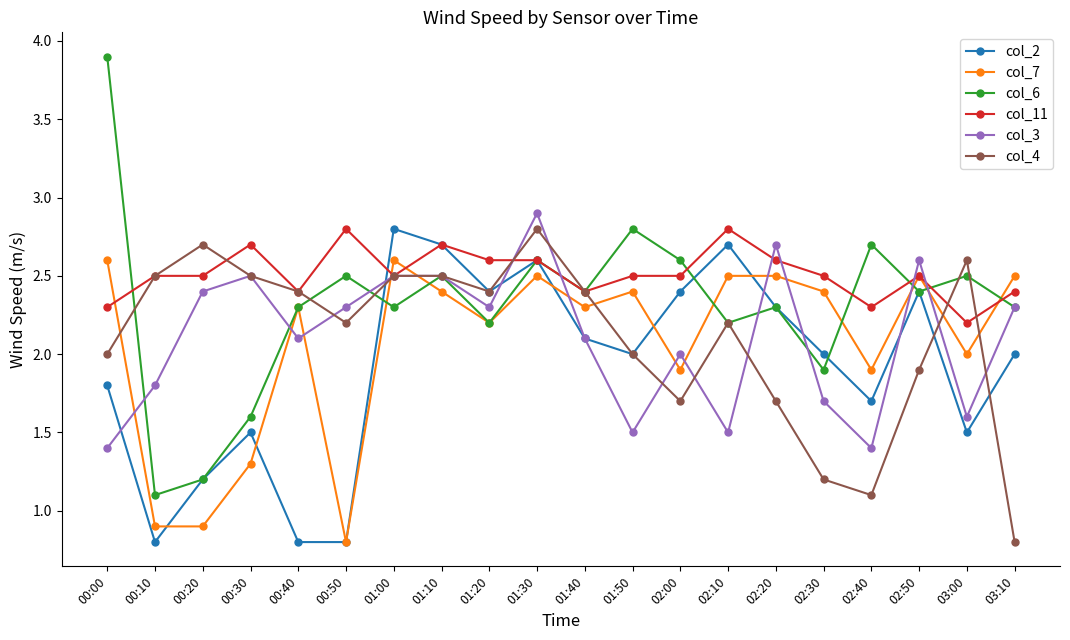

The value of col_3 at 01:50 is 0.6. True or false?

False